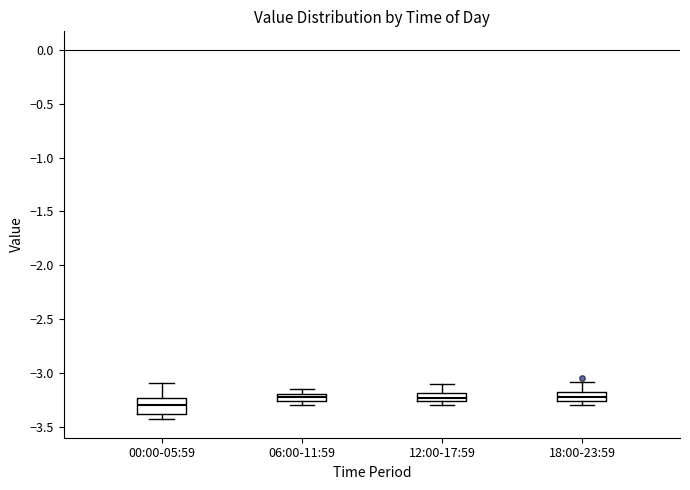

Comparing the boxes themselves (not the whiskers), which one is the tallest?

00:00-05:59